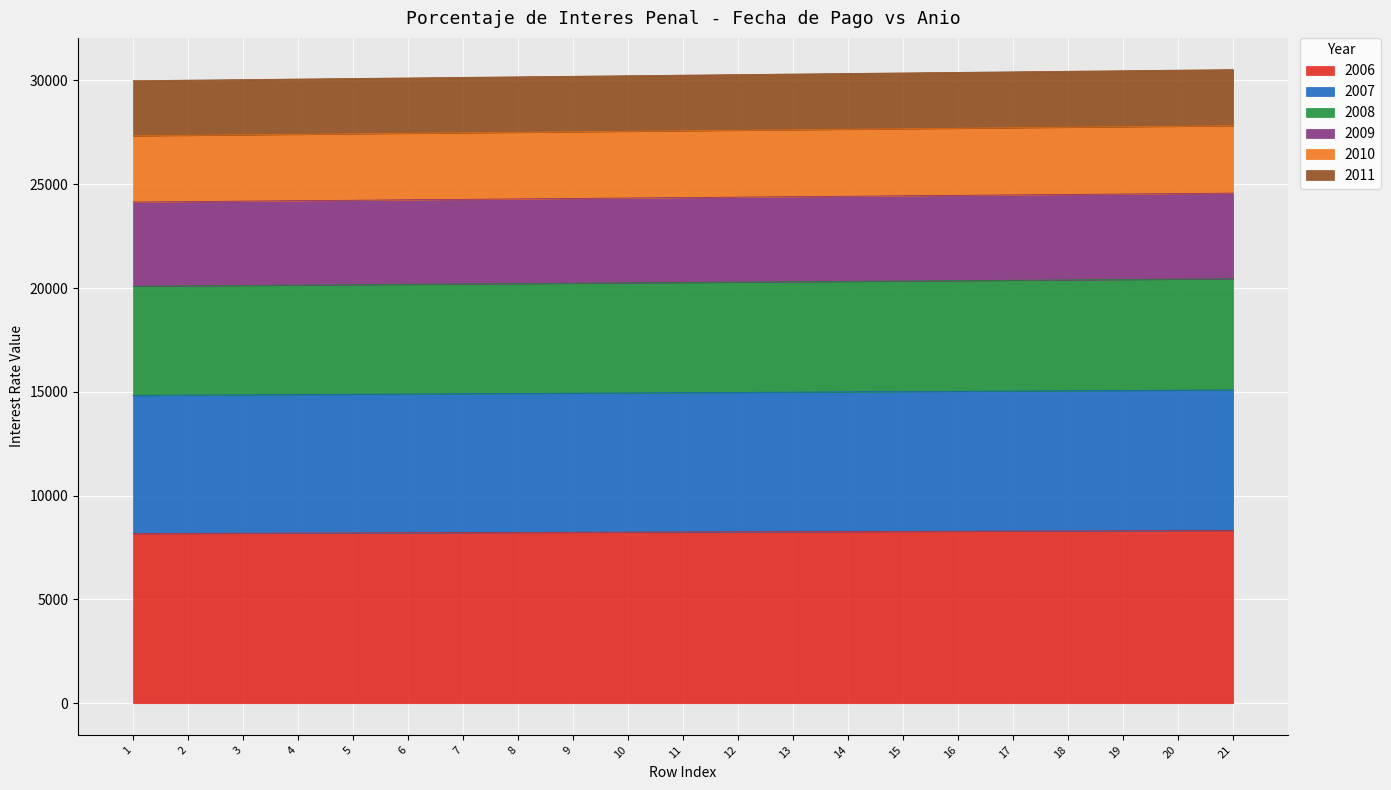

The value of 2006 at 1 is 4049.8. True or false?

False